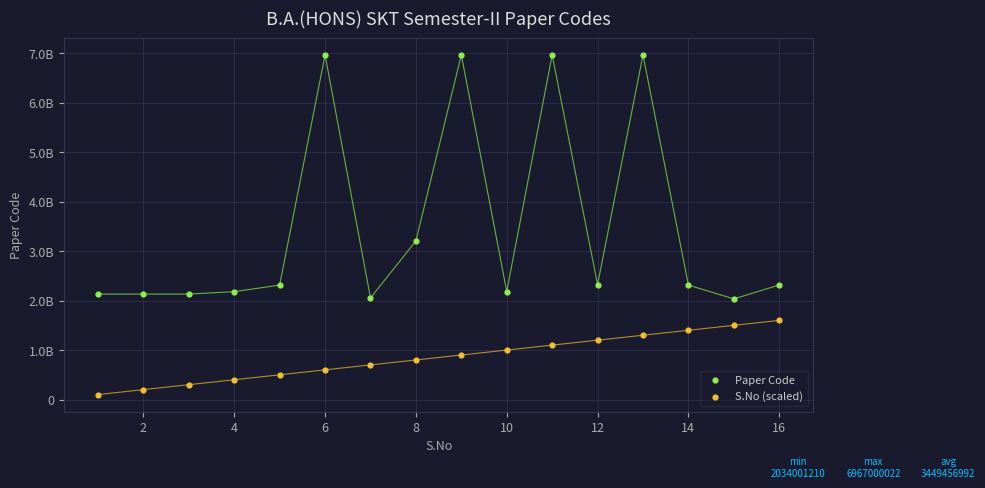

What are all the series names shown in the legend?

Paper Code, S.No (scaled)